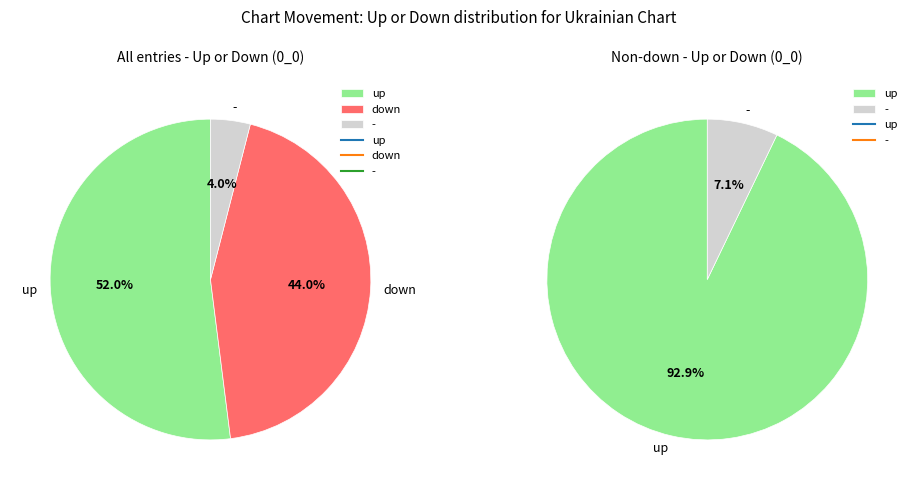

To the nearest percent, what percentage of the pie is -?

4%